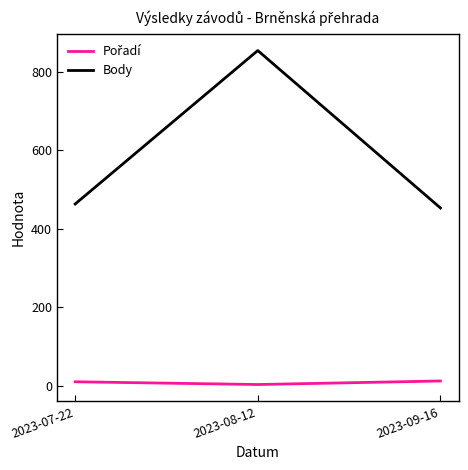

Which series has the widest spread of values?

Body